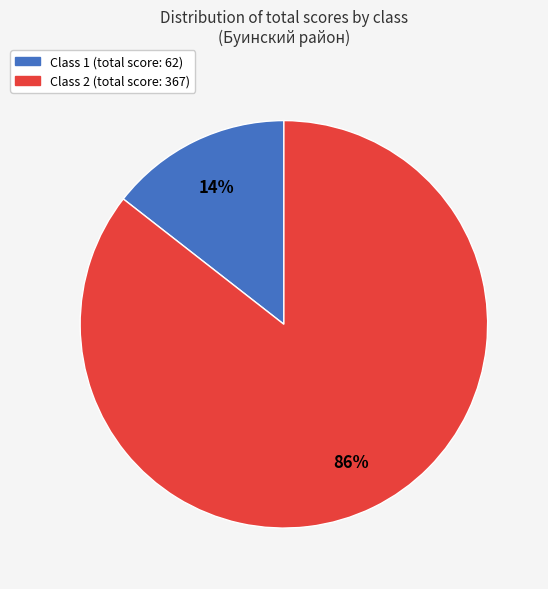

Is there a majority slice in this chart?

Yes